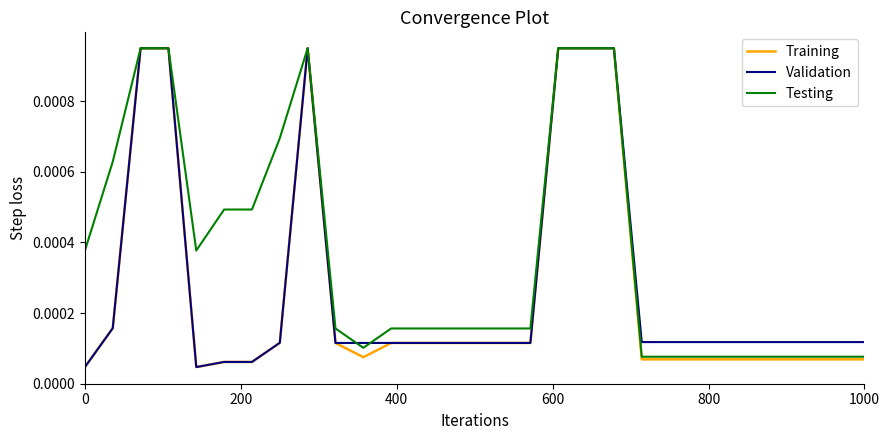

Which series has the largest total across all categories?

Testing